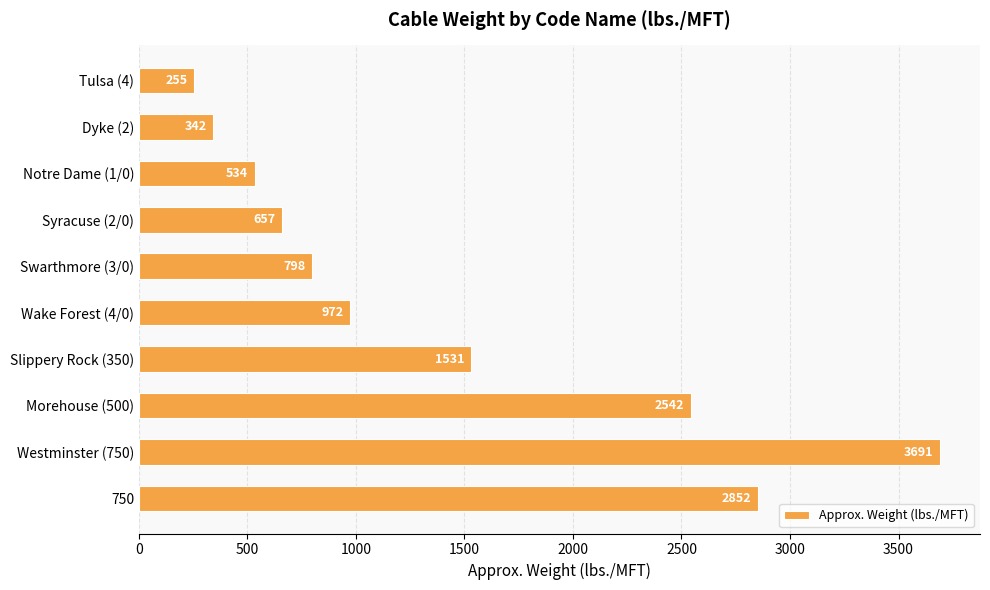

List the labels in order of value, smallest first.

Tulsa (4), Dyke (2), Notre Dame (1/0), Syracuse (2/0), Swarthmore (3/0), Wake Forest (4/0), Slippery Rock (350), Morehouse (500), 750, Westminster (750)